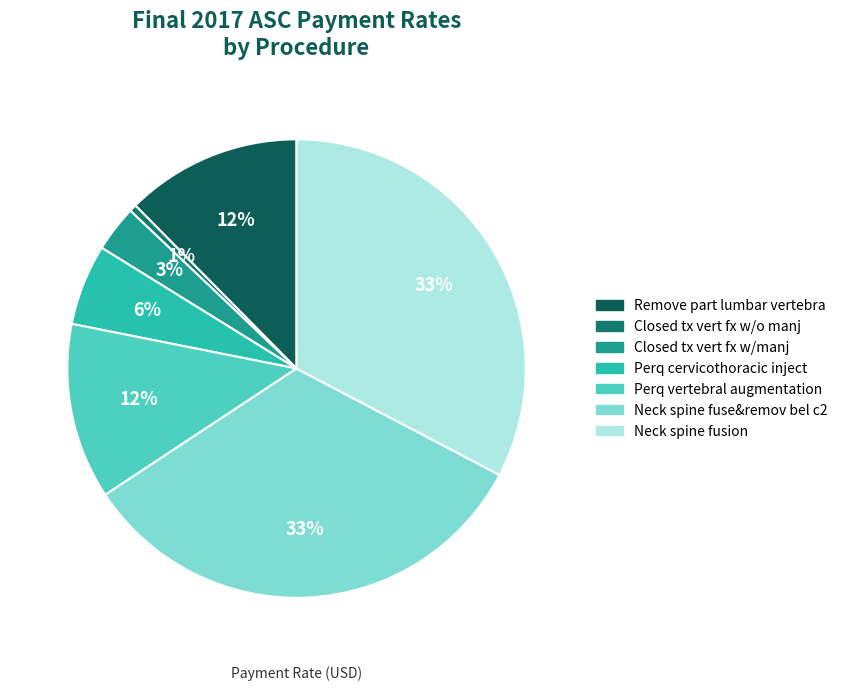

How many segments does this pie chart have?

7